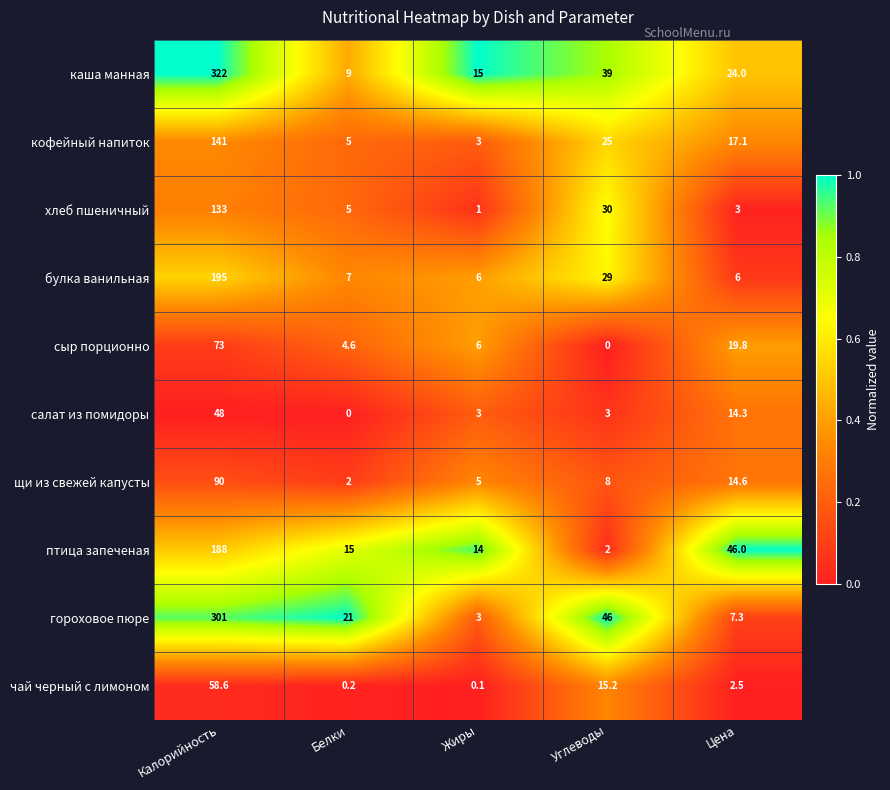

List the series in order of their peak value, highest first.

каша манная, гороховое пюре, булка ванильная, птица запеченая, кофейный напиток, хлеб пшеничный, щи из свежей капусты, сыр порционно, чай черный с лимоном, салат из помидоры